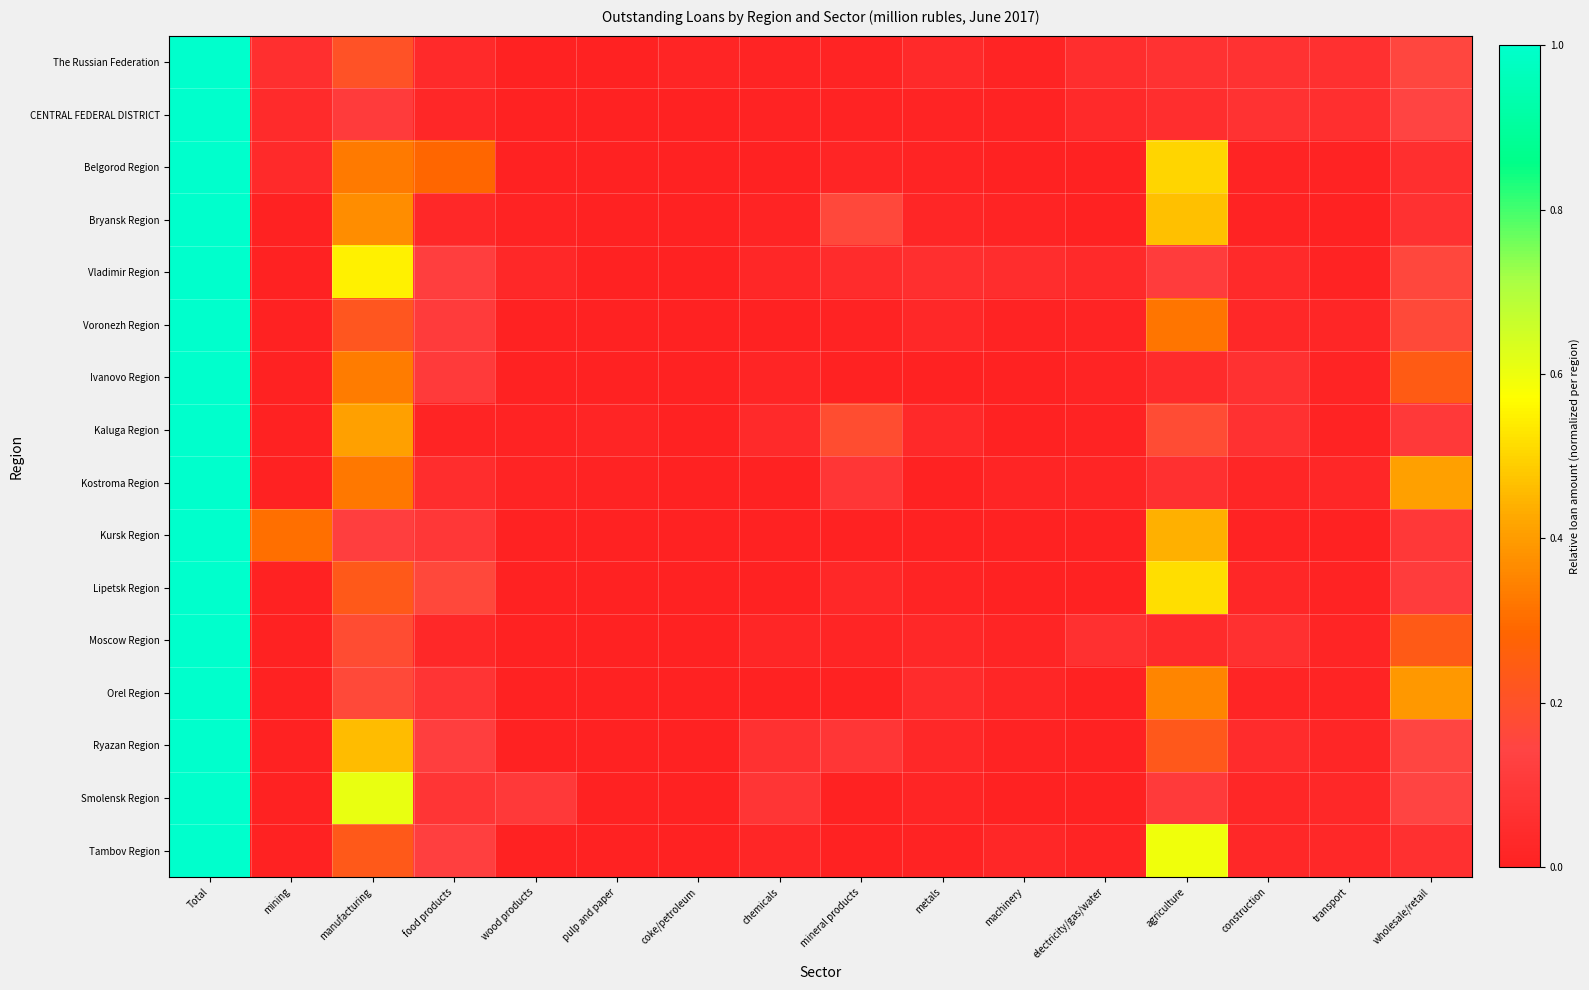

At electricity/gas/water, list the series in order from smallest to largest.

Kursk Region, Bryansk Region, Lipetsk Region, Belgorod Region, Ryazan Region, Smolensk Region, Orel Region, Kaluga Region, Ivanovo Region, Tambov Region, Voronezh Region, Kostroma Region, Vladimir Region, CENTRAL FEDERAL DISTRICT, The Russian Federation, Moscow Region